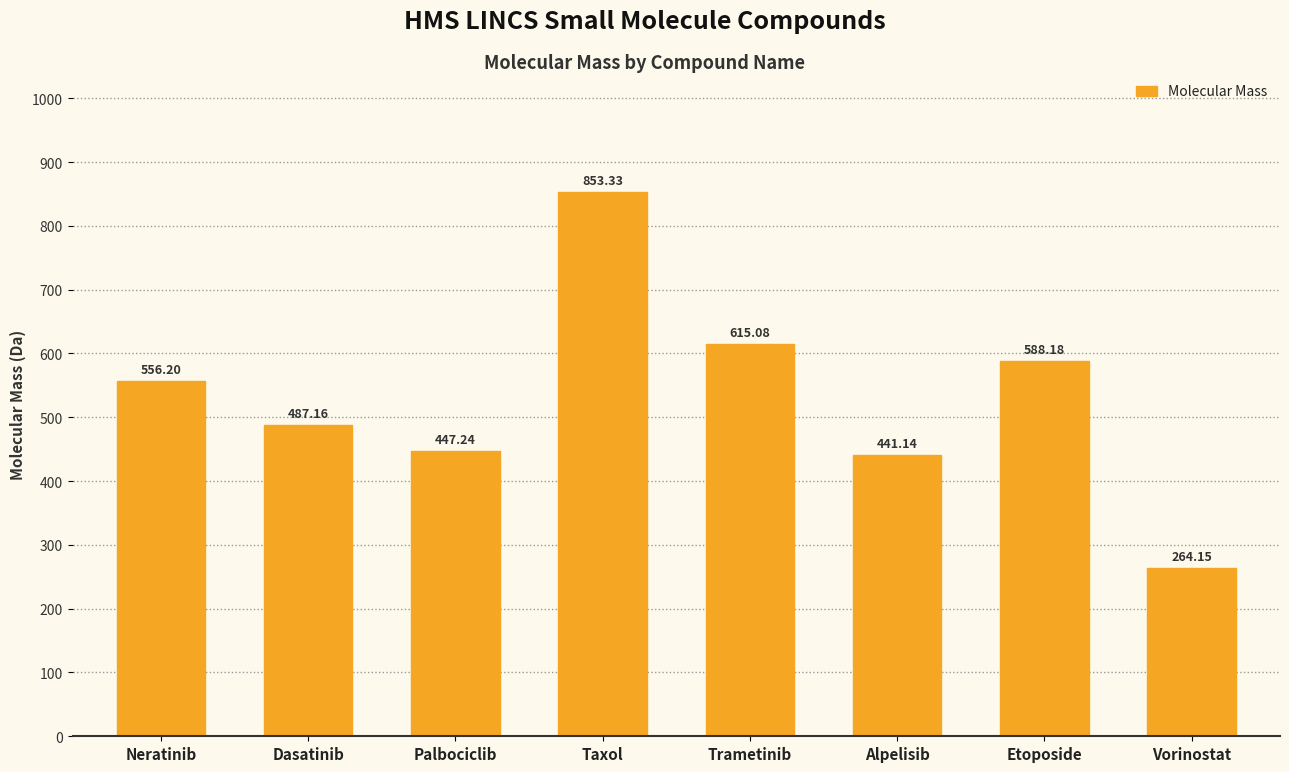

Read the value at Trametinib.

615.1